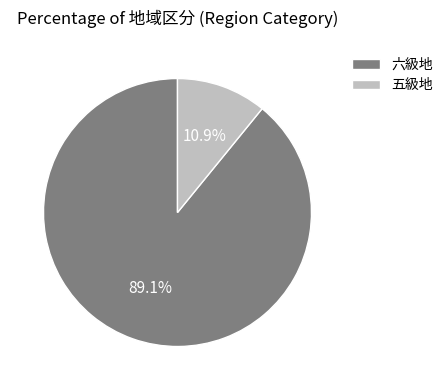

The 六級地 slice represents 89% of the pie. True or false?

True